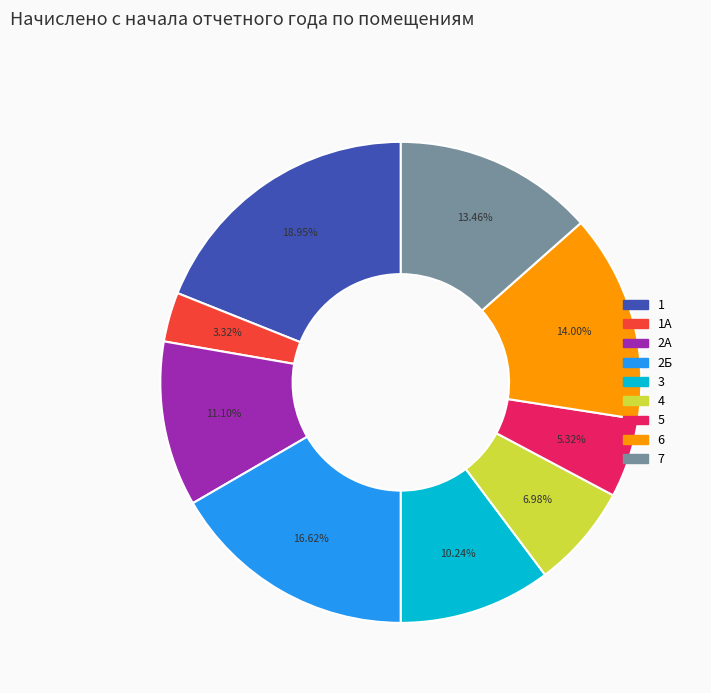

Is there any slice that represents more than half of the pie?

No